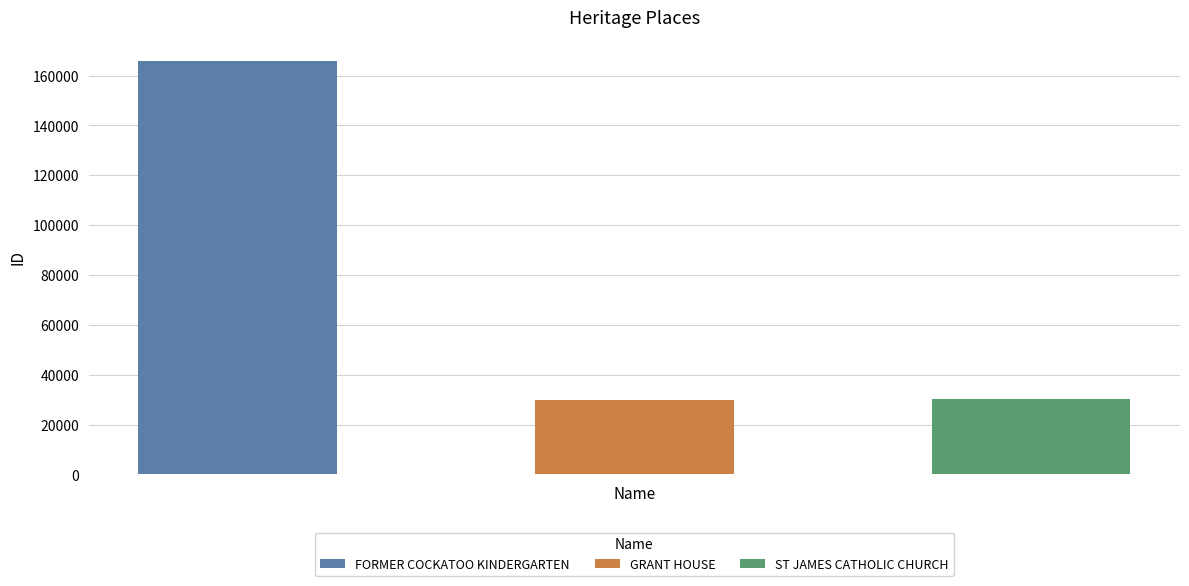

How many bars are there in total?

3